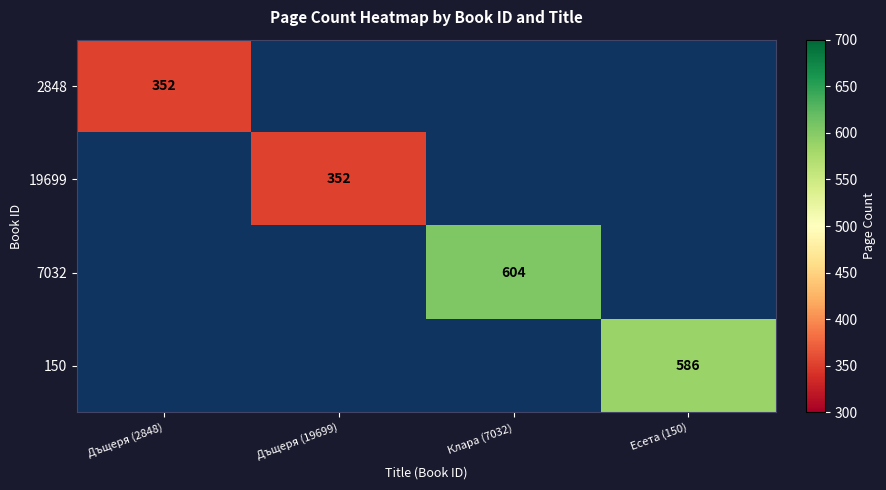

Which has a higher value, Дъщеря (2848) or Есета (150)?

Есета (150)